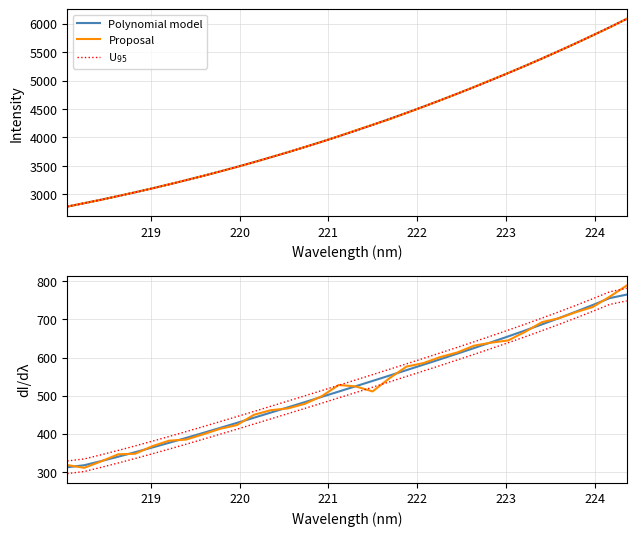

True or false: Polynomial model and Proposal intersect in this chart.

True